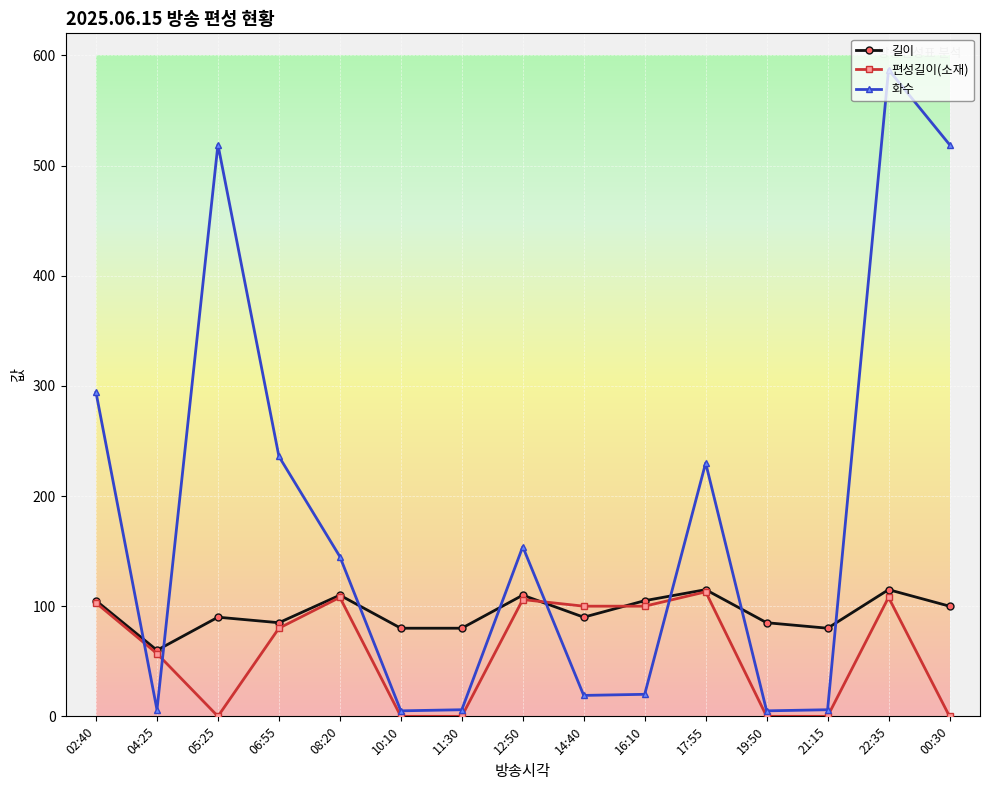

What is the difference between the 길이 values at 06:55 and 05:25?

5